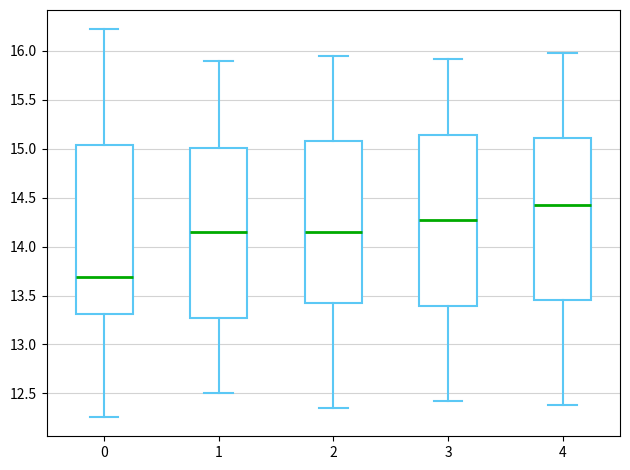

Reading left to right, read every box against the y-axis: the position of its median line, the range the box covers, and the ends of its whiskers. The values are not printed on the chart, so give them approximately, as read against the axis.

0: median 13.70, box 13.30 to 15.05, whiskers 12.25 to 16.20
1: median 14.15, box 13.30 to 15.00, whiskers 12.50 to 15.90
2: median 14.15, box 13.45 to 15.10, whiskers 12.35 to 15.95
3: median 14.25, box 13.40 to 15.15, whiskers 12.40 to 15.90
4: median 14.45, box 13.45 to 15.10, whiskers 12.40 to 16.00